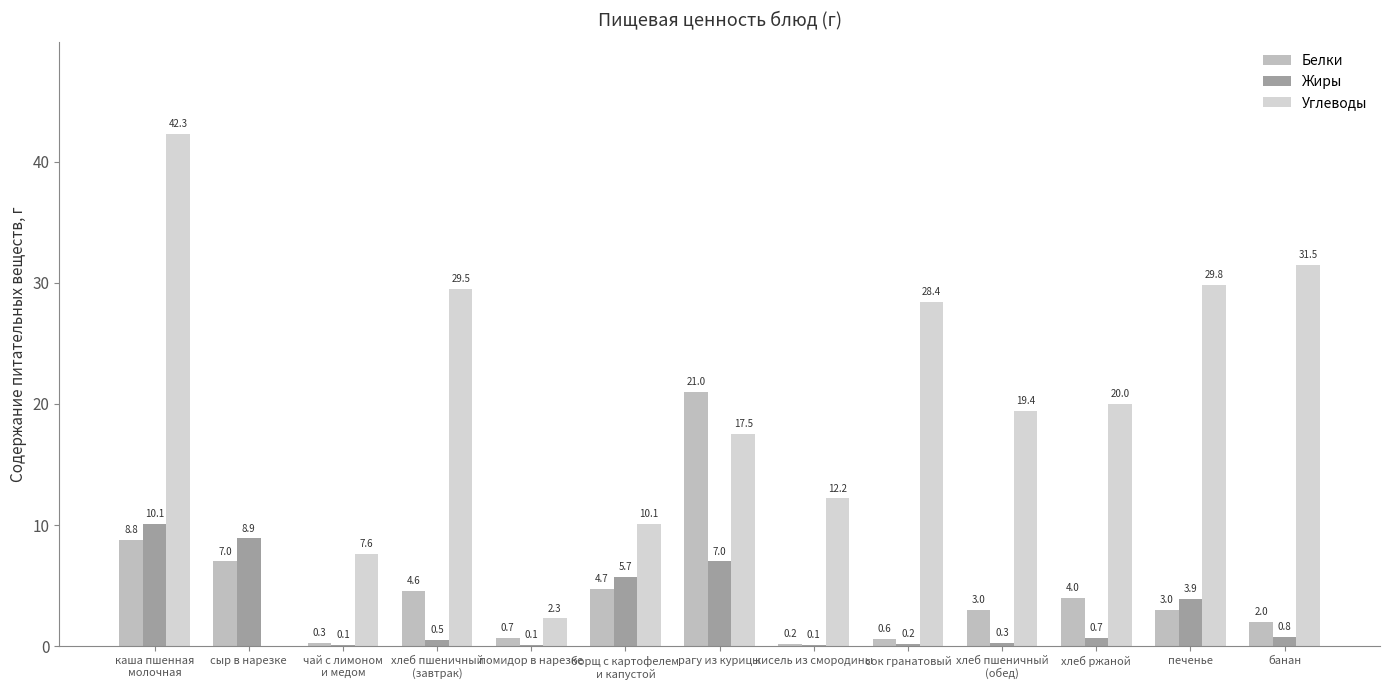

At which category is the sum across all series the highest?

каша пшенная
молочная